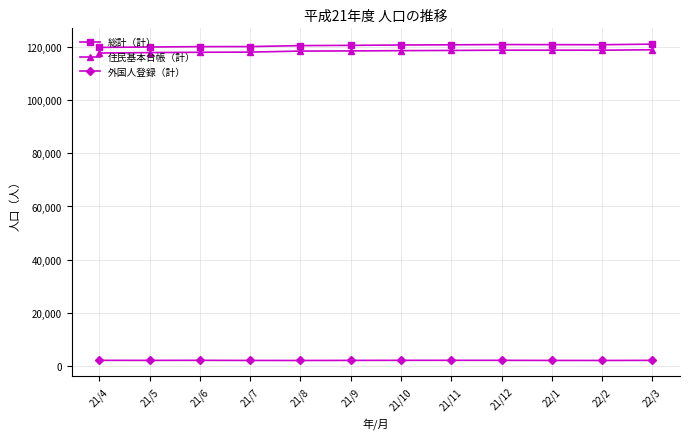

At how many categories does at least one series exceed 6816?

12